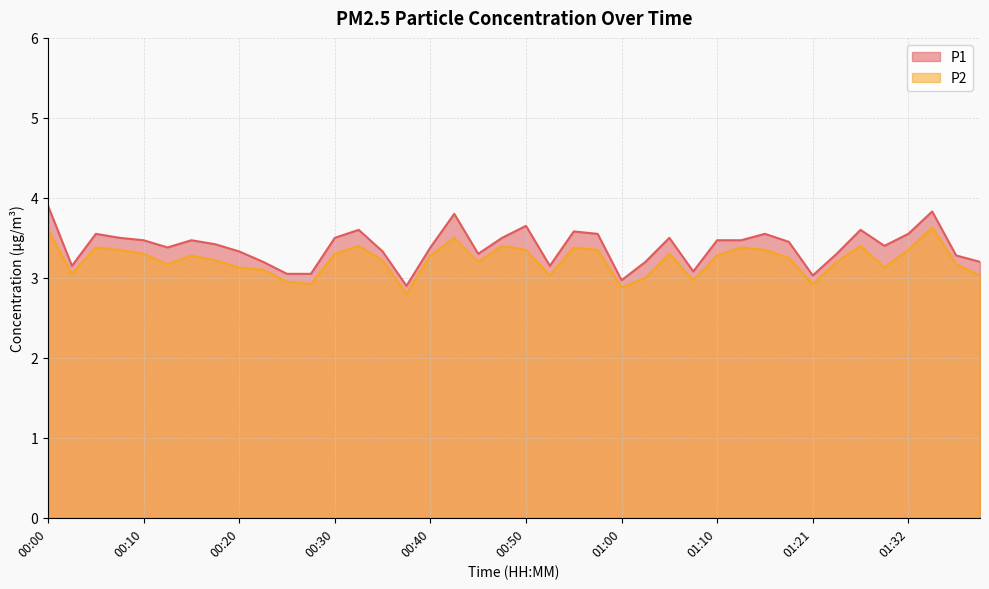

At which category is the sum across all series the highest?

00:00